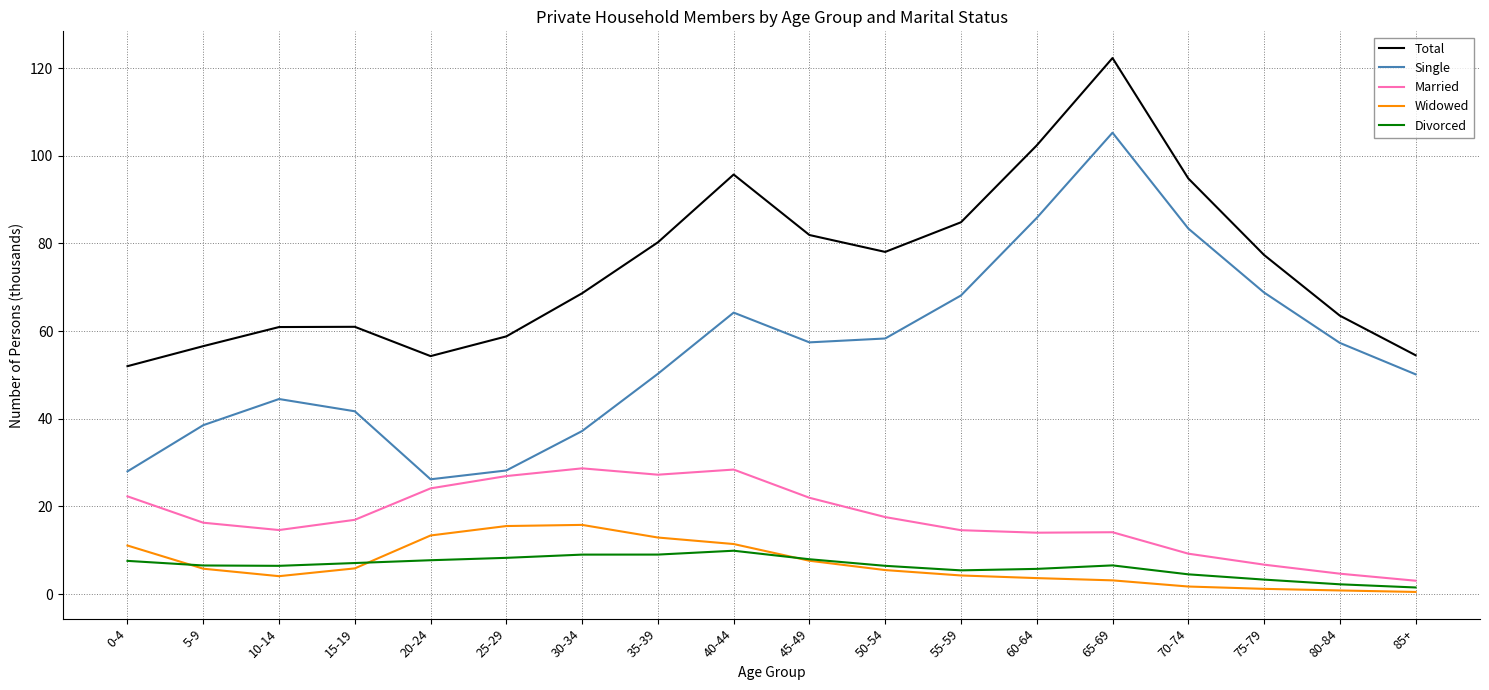

True or false: Total has more than 2 points higher than both neighbors.

True